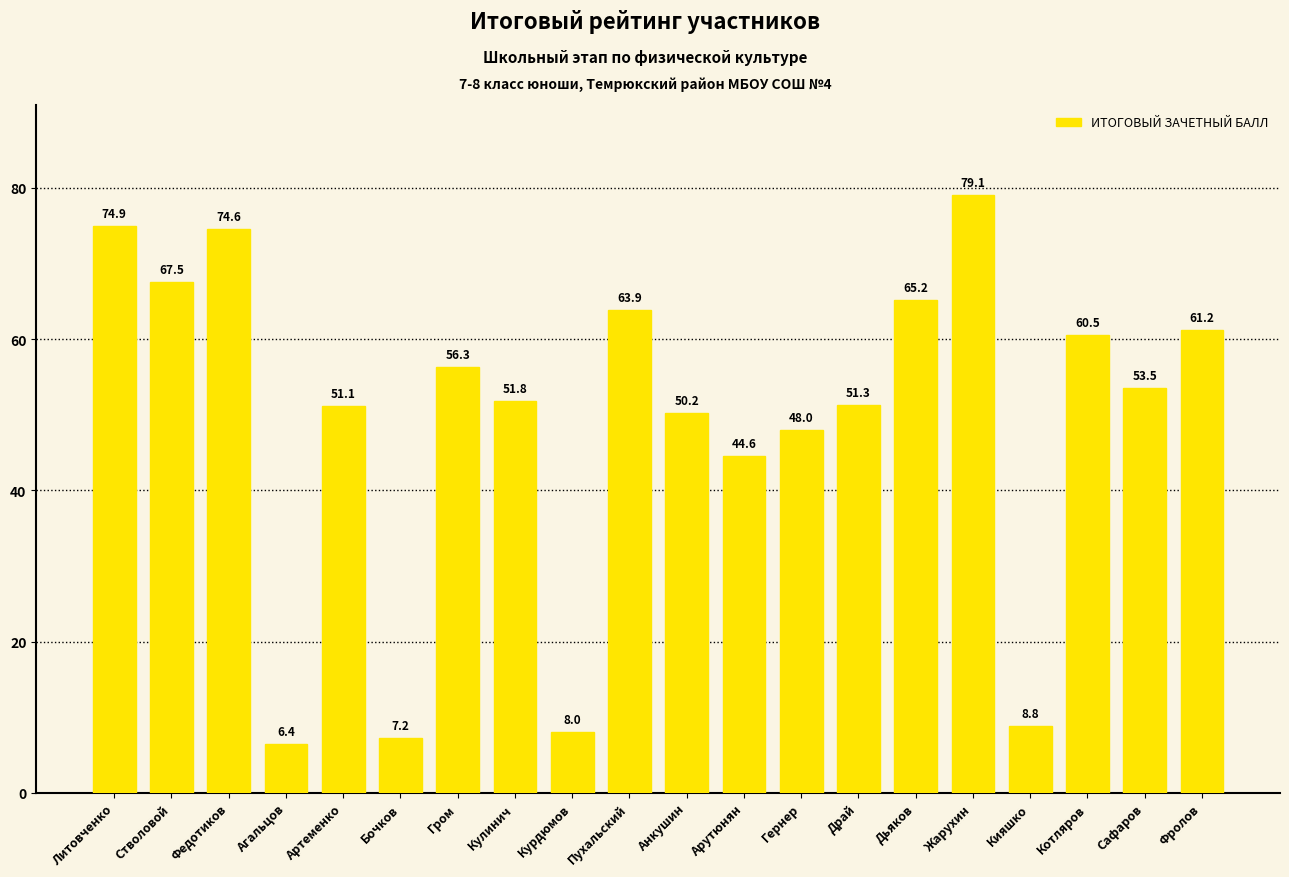

What is the ratio of the value at Жарухин to the value at Курдюмов?

9.9